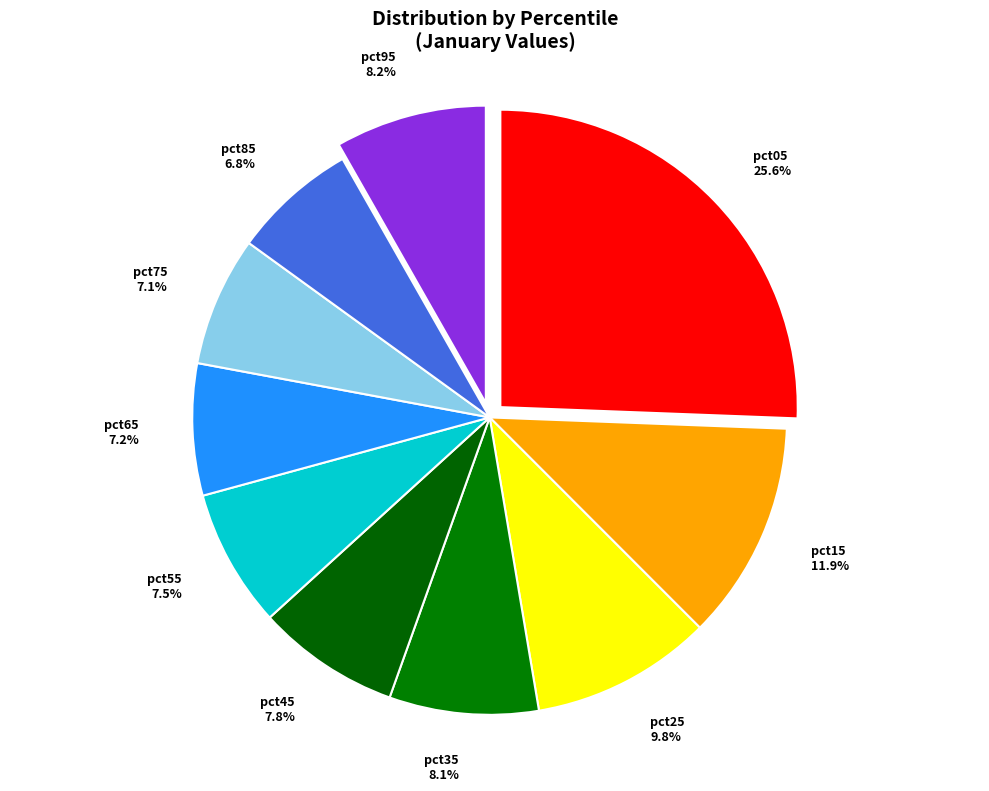

To the nearest percent, what percentage of the pie is pct05?

26%